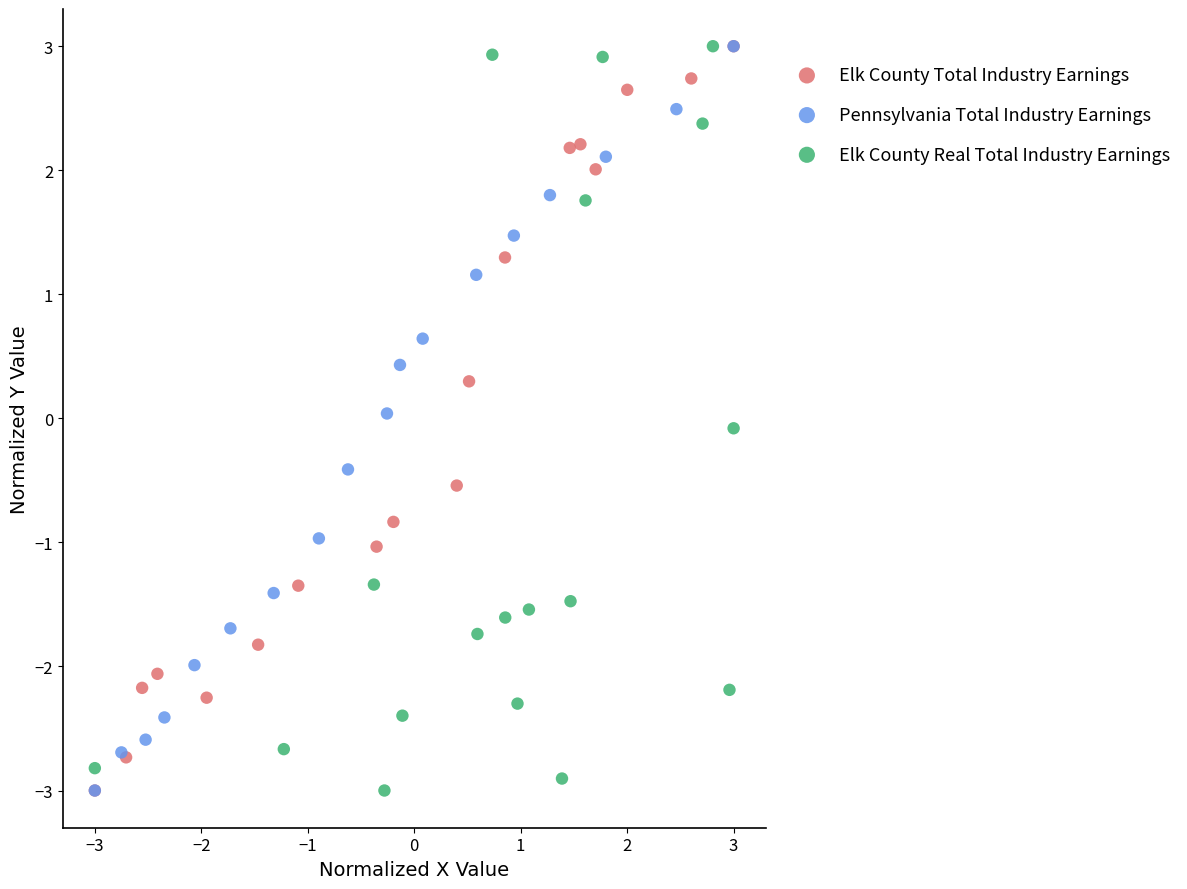

What are all the series names shown in the legend?

Elk County Total Industry Earnings, Pennsylvania Total Industry Earnings, Elk County Real Total Industry Earnings